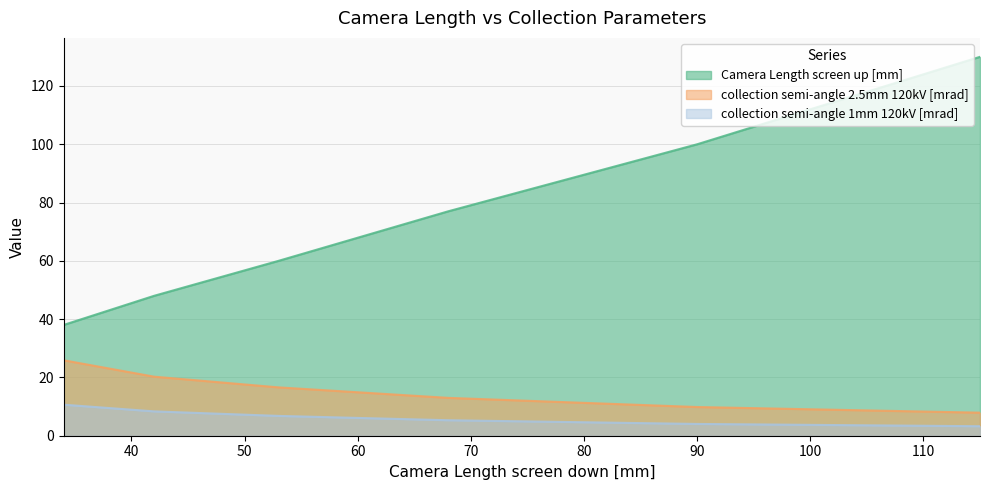

The value of collection semi-angle 1mm 120kV [mrad] at 68 is 5.3. True or false?

True